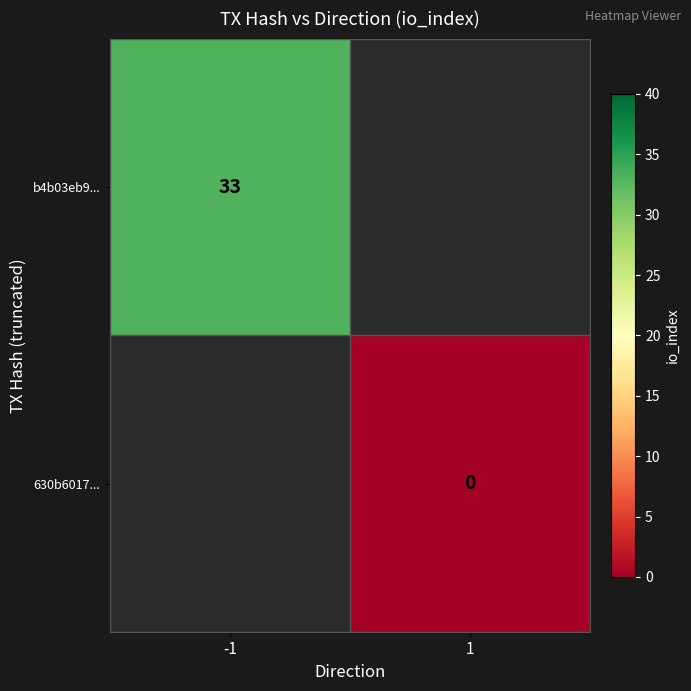

At which label does 630b6017... reach its peak?

-1